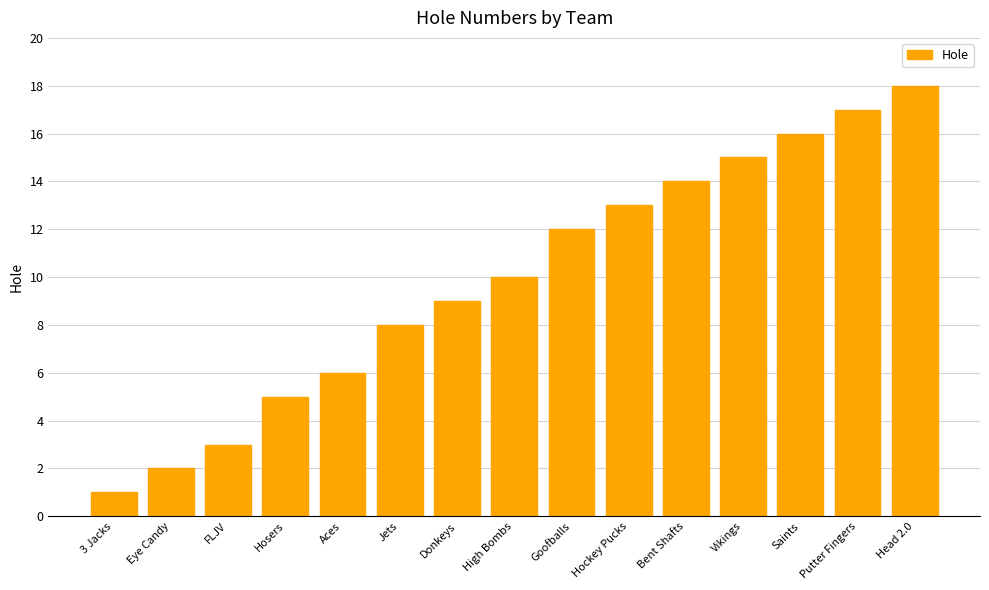

What is the ratio of the value at Aces to the value at Goofballs?

0.5